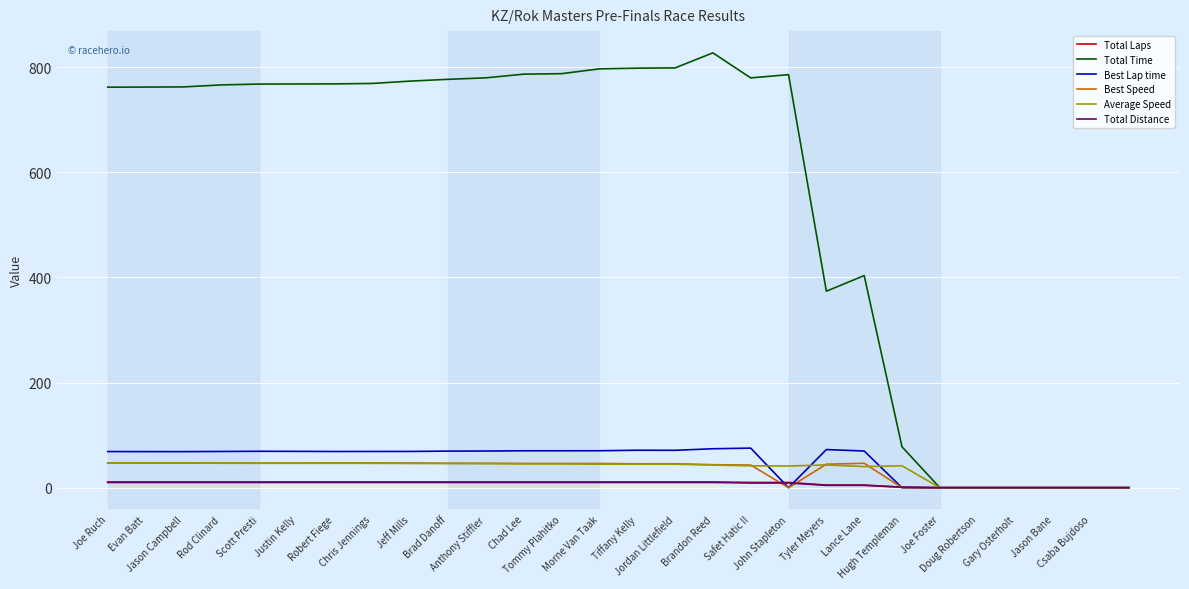

Count the number of data series in this chart.

6